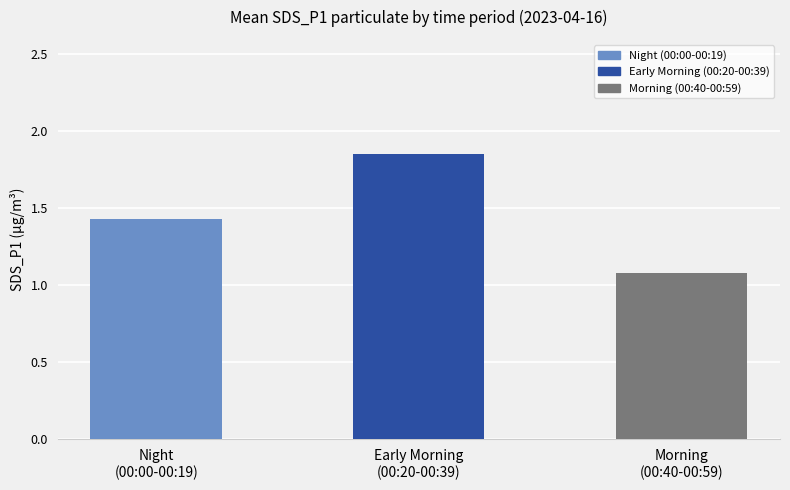

List the labels in order of value, largest first.

Early Morning
(00:20-00:39), Night
(00:00-00:19), Morning
(00:40-00:59)